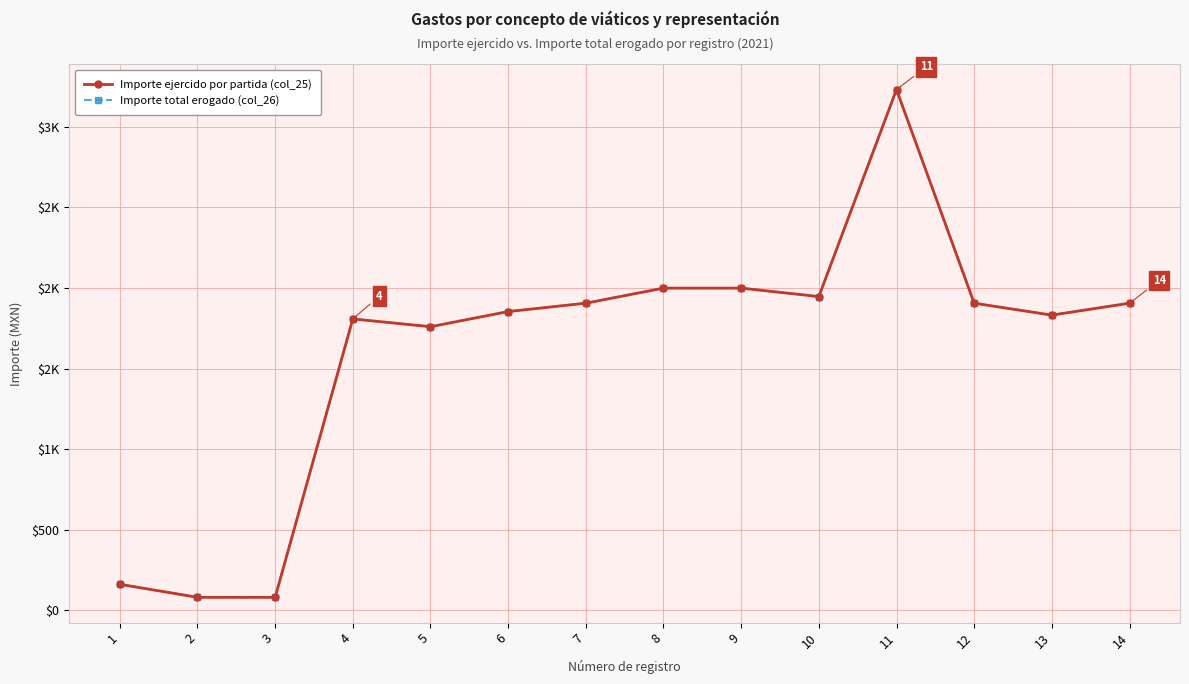

What is the average value of the Importe total erogado (col_26) series?

1605.3